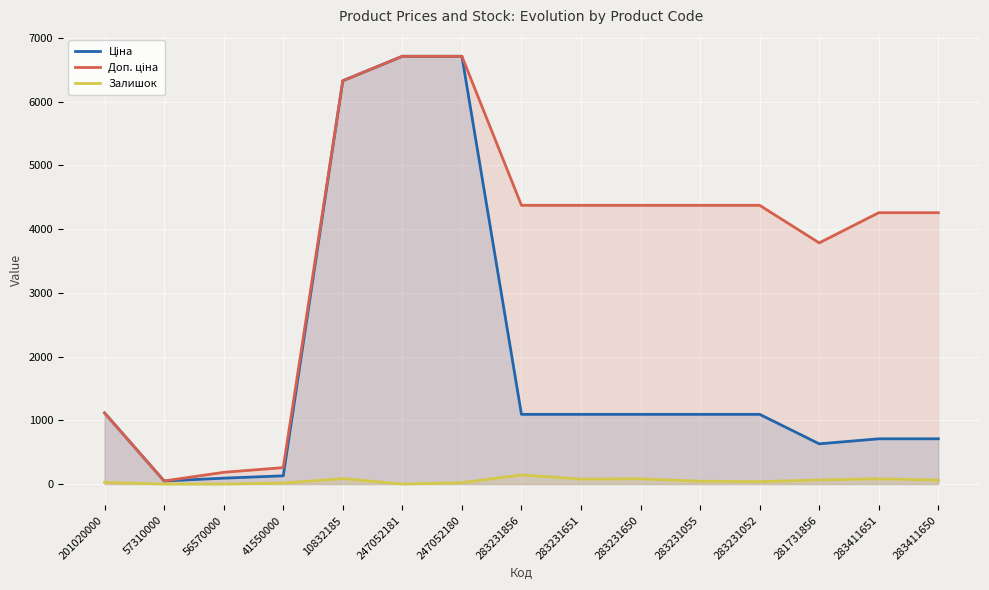

Reading left to right, extract all data points from this chart.

Ціна: 1115.5	47.8	91.9	128.8	6328.7	6713.0	6713.0	1093.5	1093.5	1093.5	1093.5	1093.5	630.7	709.7	709.7
Доп. ціна: 1115.5	47.8	183.8	257.6	6328.7	6713.0	6713.0	4374.2	4374.2	4374.2	4374.2	4374.2	3784.2	4258.1	4258.1
Залишок: 26.0	0.0	0.0	15.0	85.0	0.0	21.0	143.0	78.0	81.0	44.0	37.0	64.0	82.0	61.0